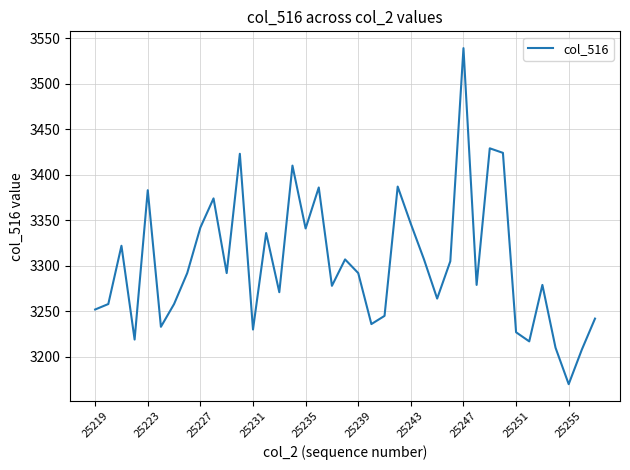

What is the difference between the maximum and minimum values?

369